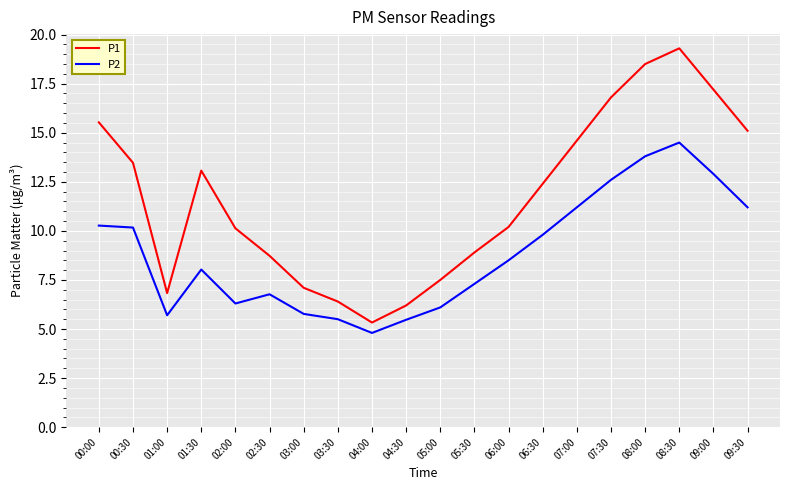

True or false: P1 has more than 0 interior local peaks.

True